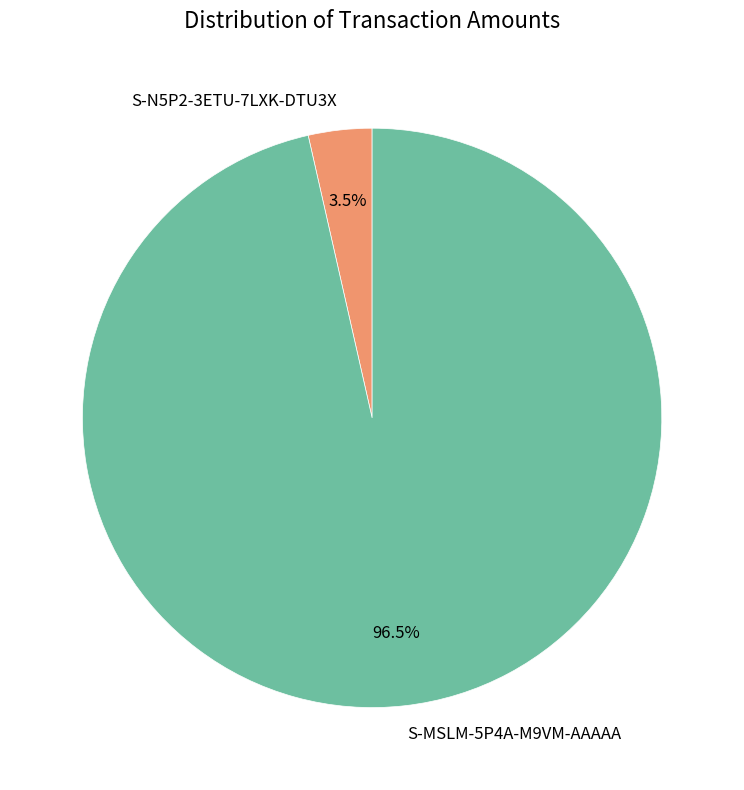

How many segments does this pie chart have?

2